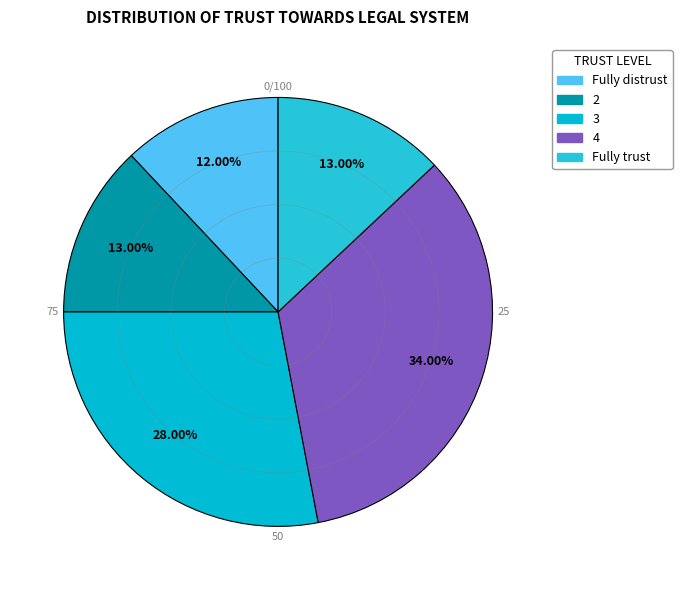

What percentage is NOT represented by Fully trust?

87.0%